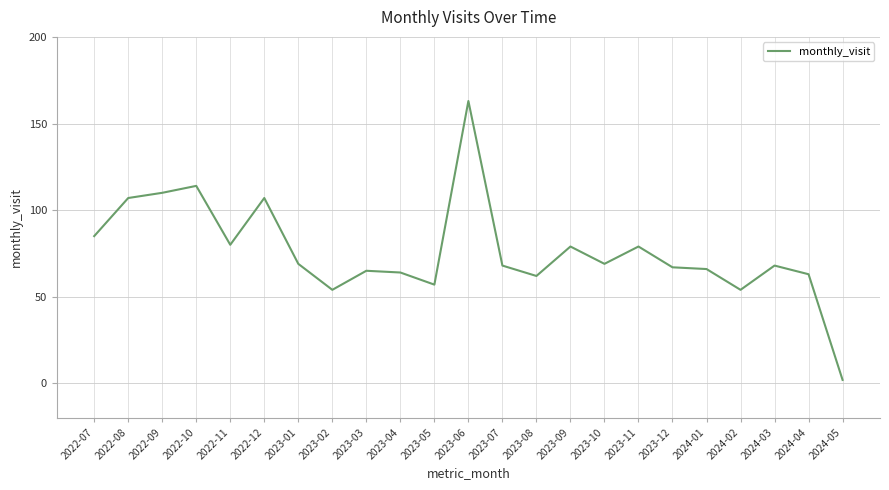

What is the difference between the maximum and minimum values?

161